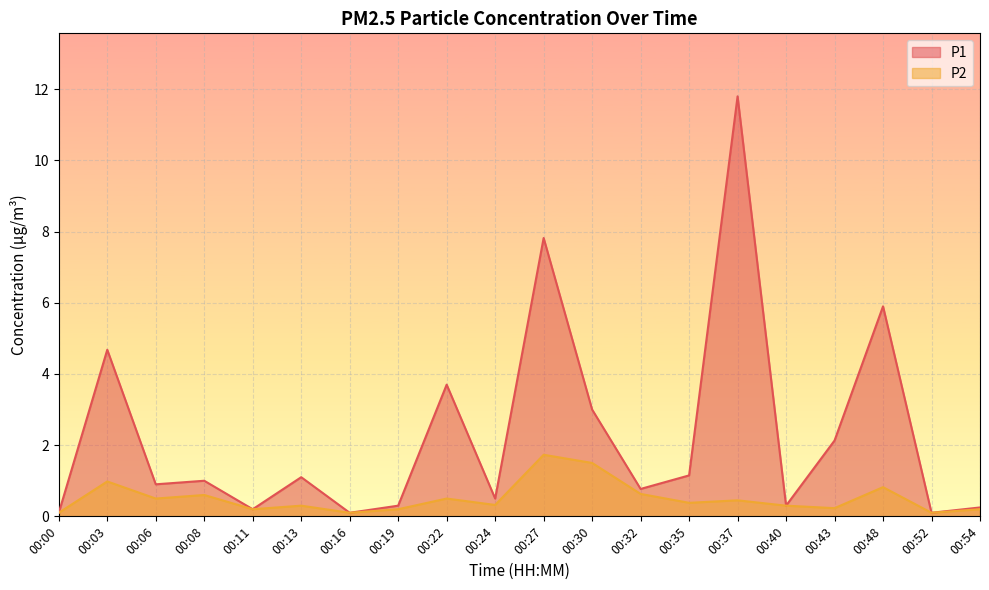

What is the value of the P2 point at the 4th from the left?

0.6